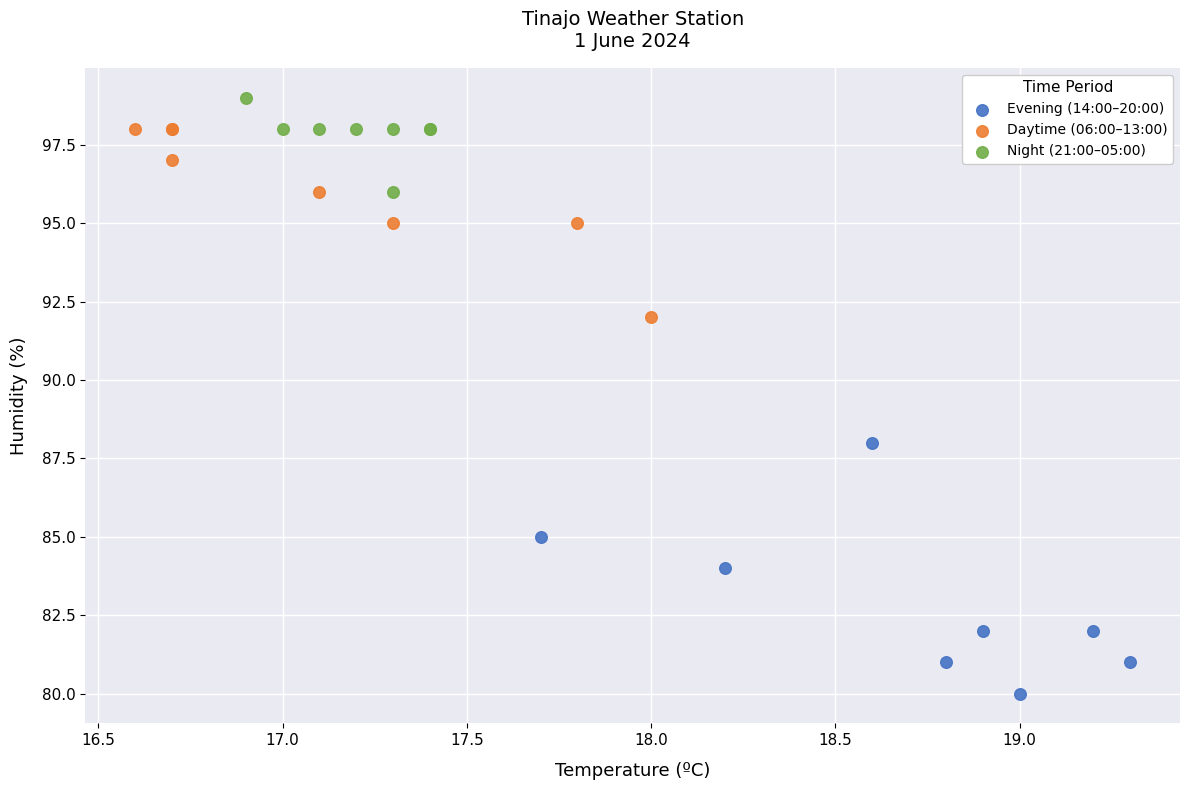

Which series has the widest spread of Y values?

Evening (14:00–20:00)